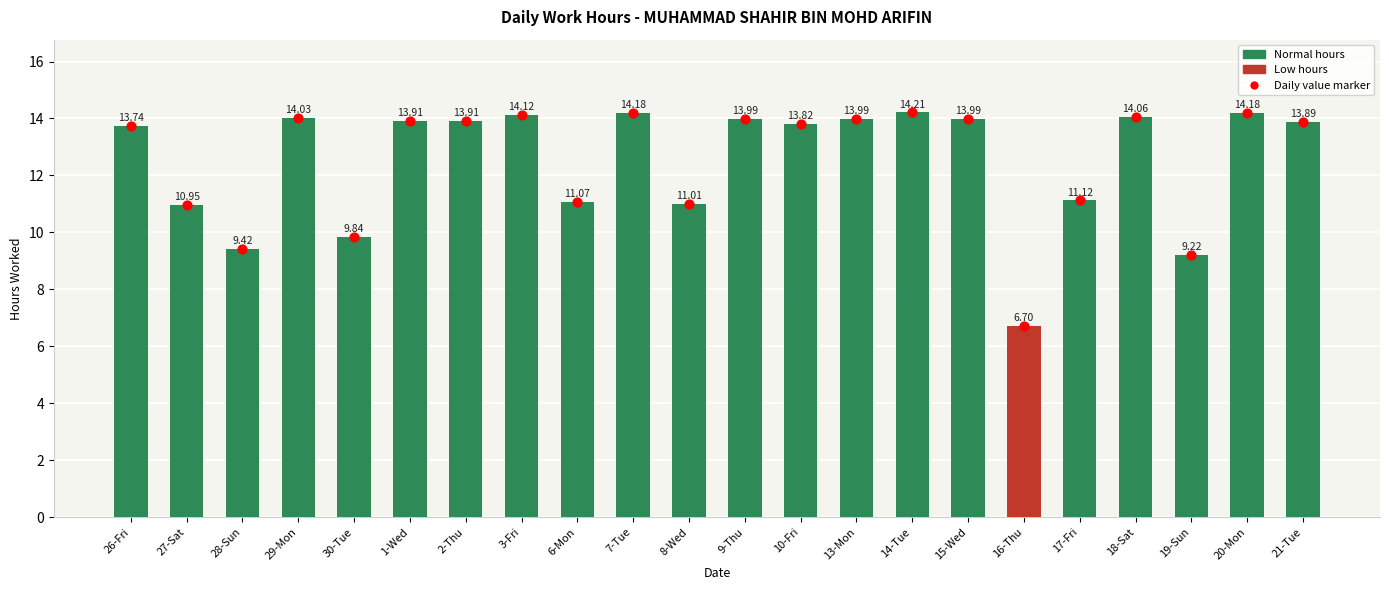

Which series contains the highest Y value?

Hours Worked